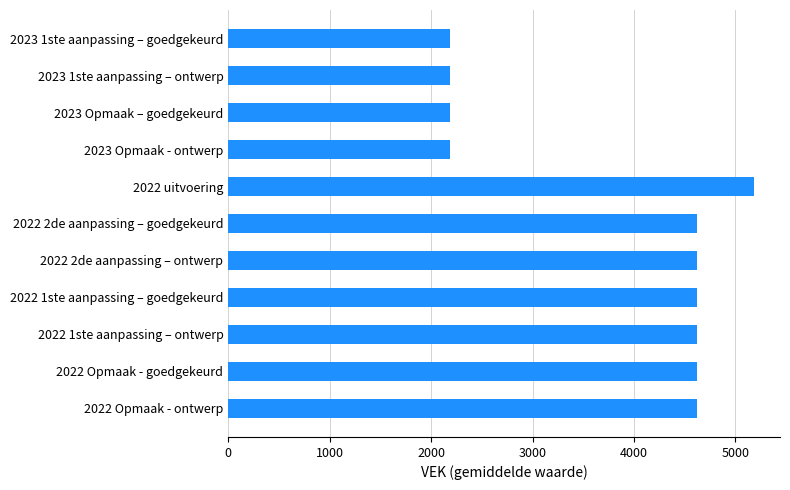

How many bars are there in total?

11